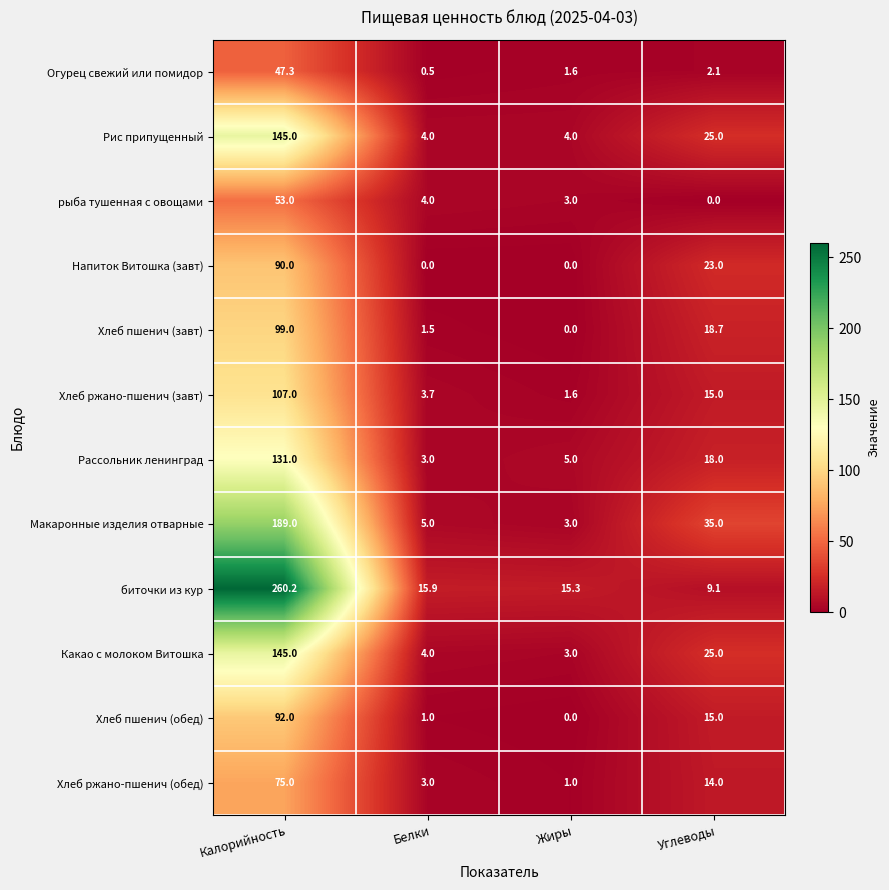

What is the average value of the Хлеб пшенич (обед) series?

27.0